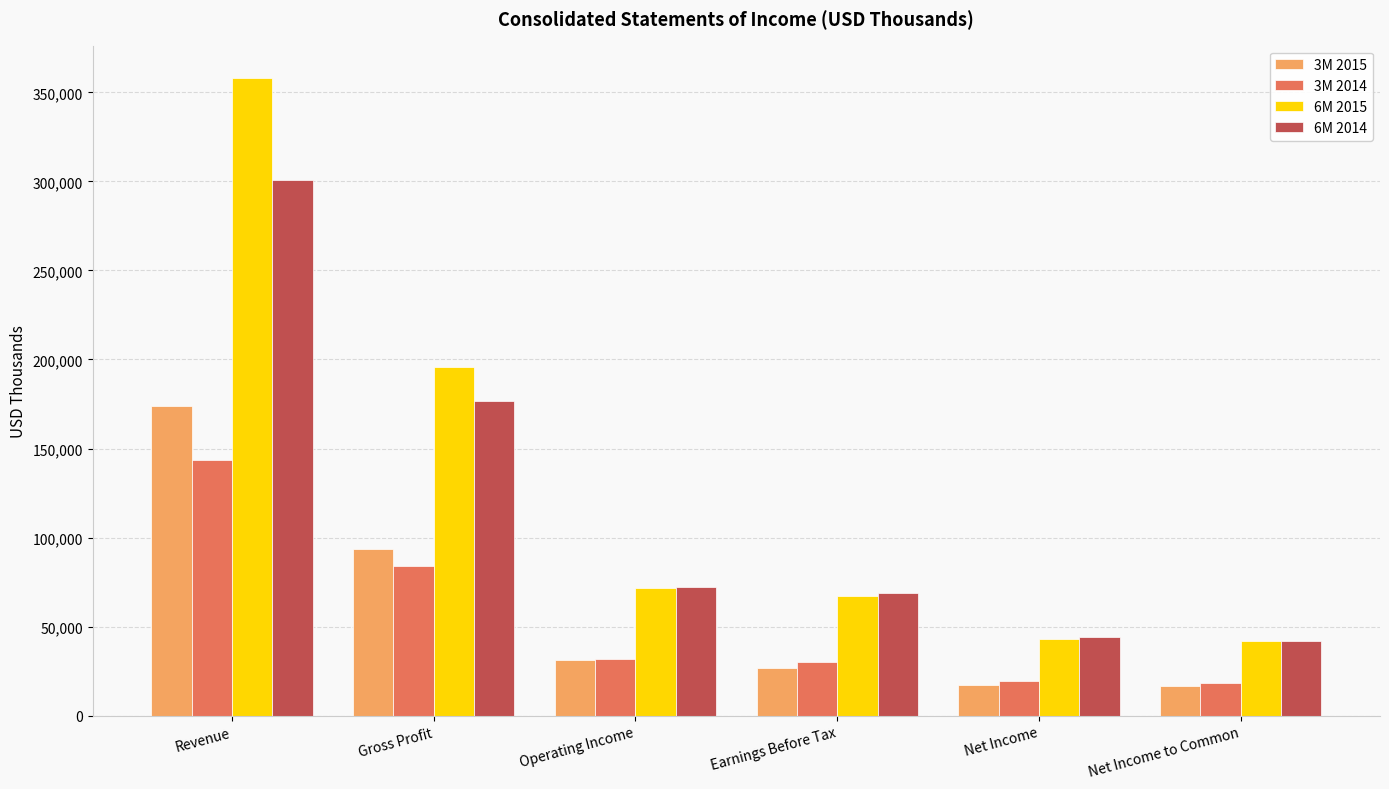

What is the difference between the second highest and second lowest values in the 6M 2015 series?

152601